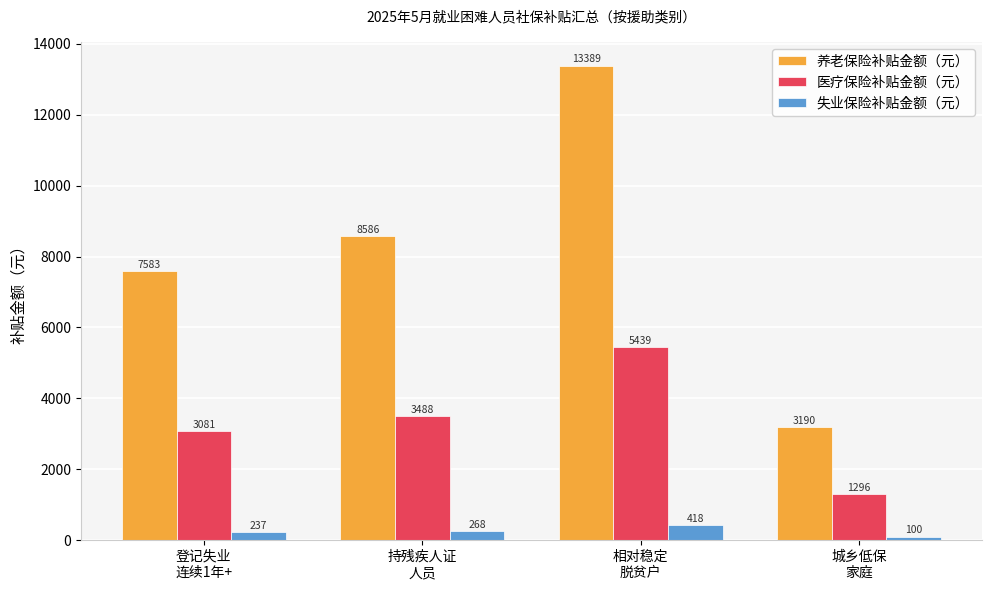

What is the sum of the 失业保险补贴金额（元） values at 城乡低保
家庭 and 相对稳定
脱贫户?

518.1